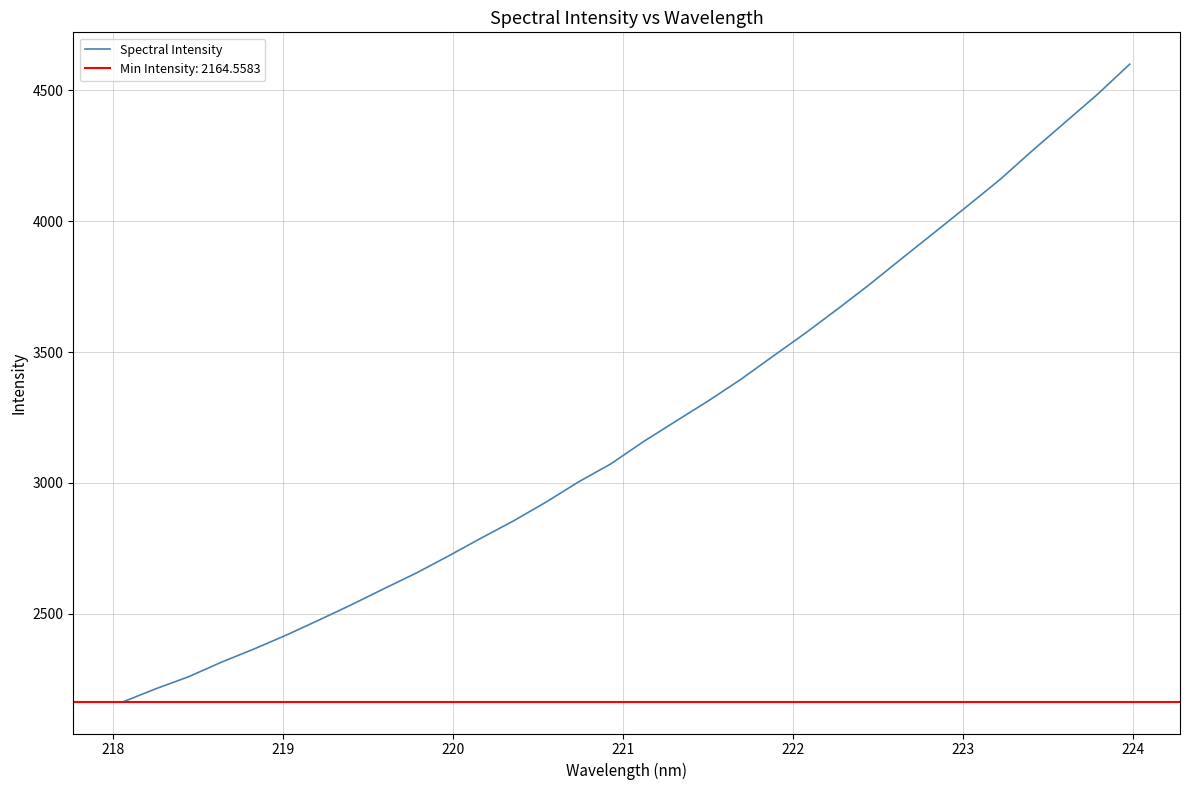

What is the maximum value for Spectral Intensity?

4599.8